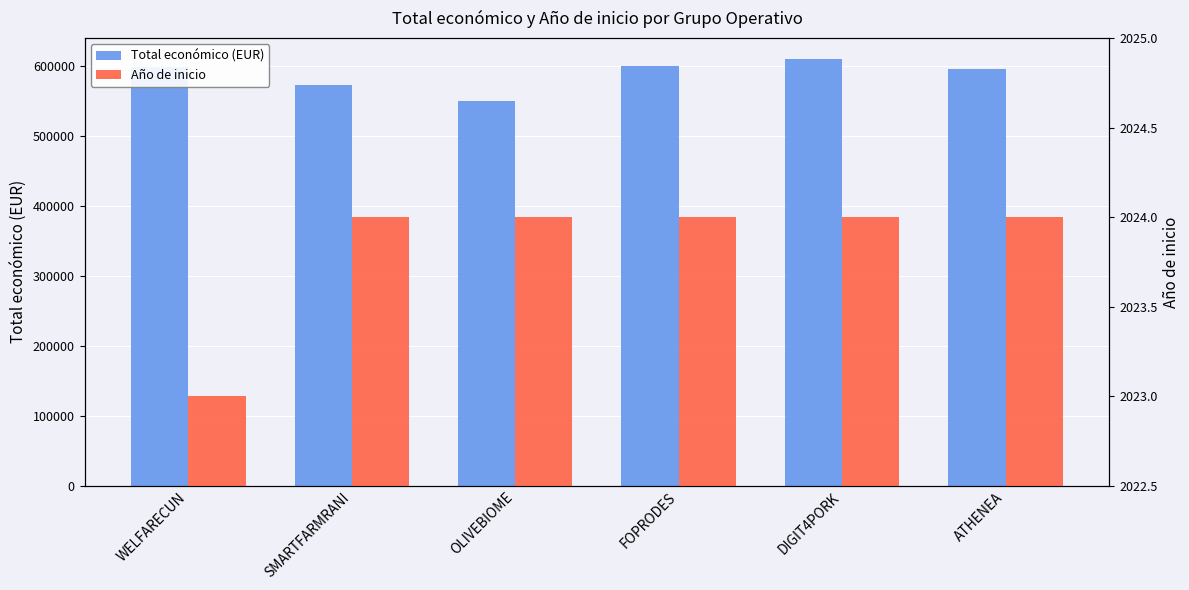

Is it true that Total económico (EUR) equals 915841 at FOPRODES?

False